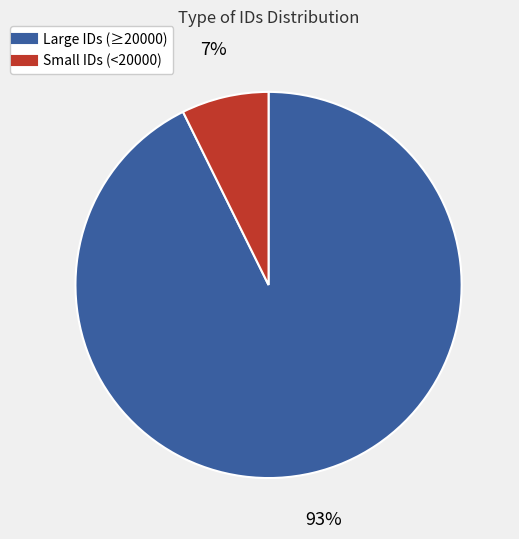

Is there a majority slice in this chart?

Yes